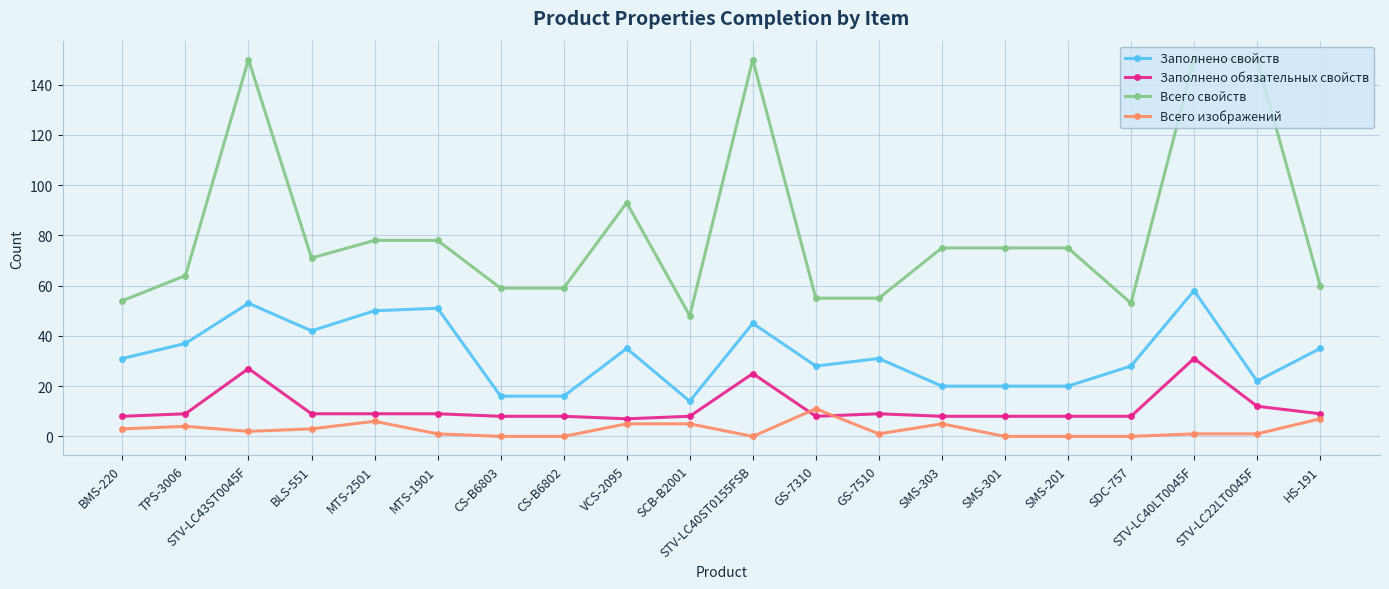

What is the average value of the Заполнено свойств series?

33